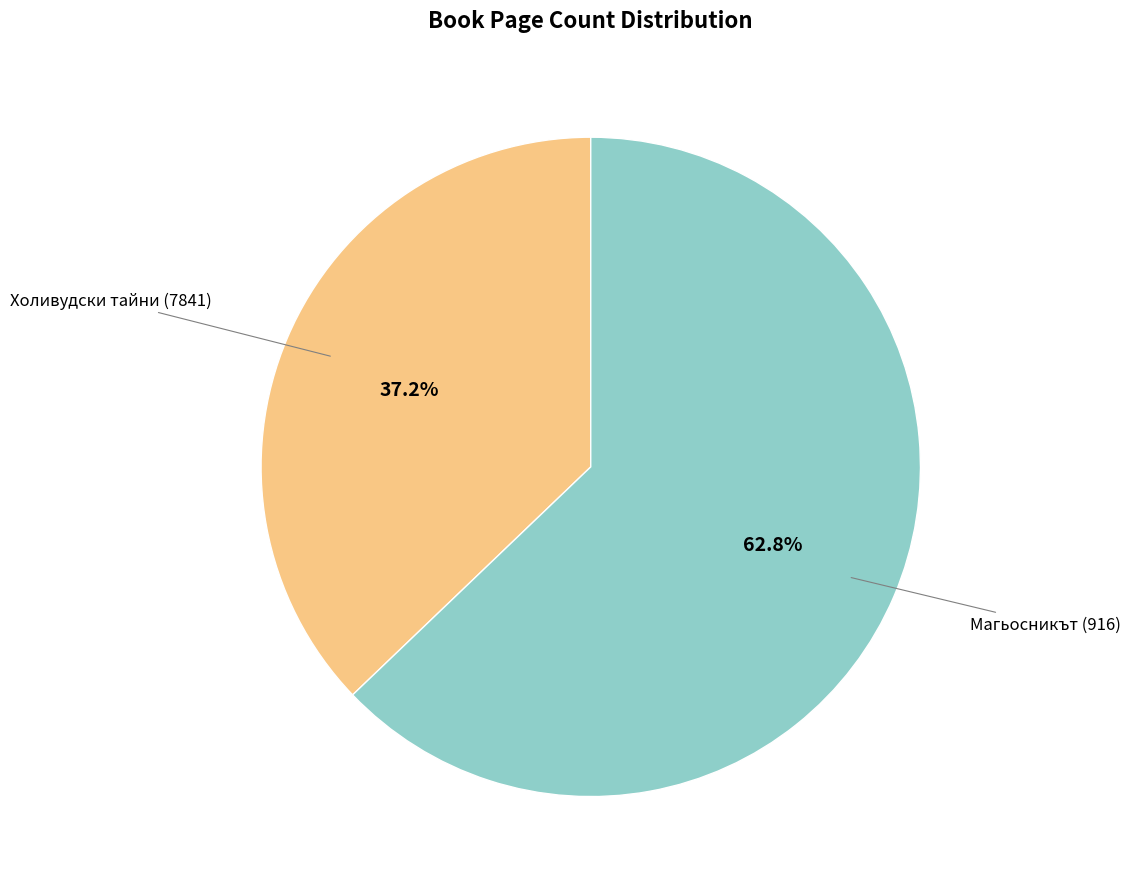

Does any single category account for the majority?

Yes